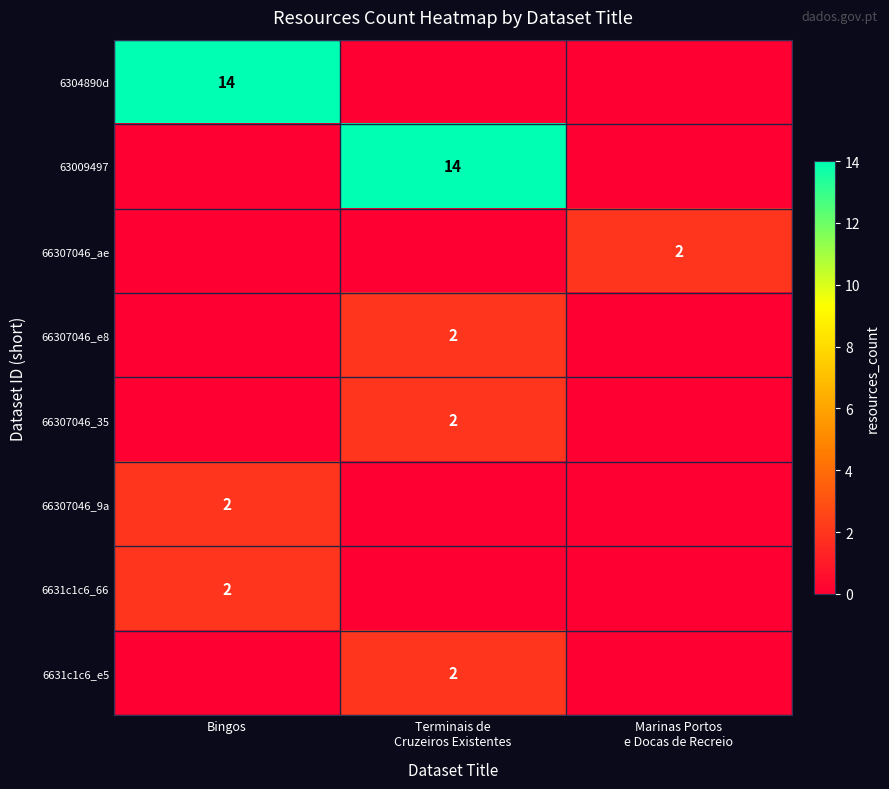

True or false: 66307046_e8 has a value of 2 at Terminais de Cruzeiros Existentes.

True